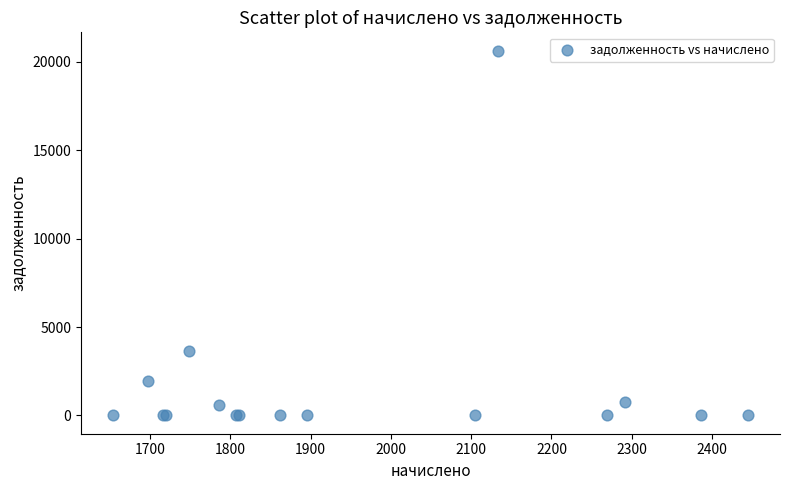

What Y value in the scatter plot is closest to 10320?

3659.8